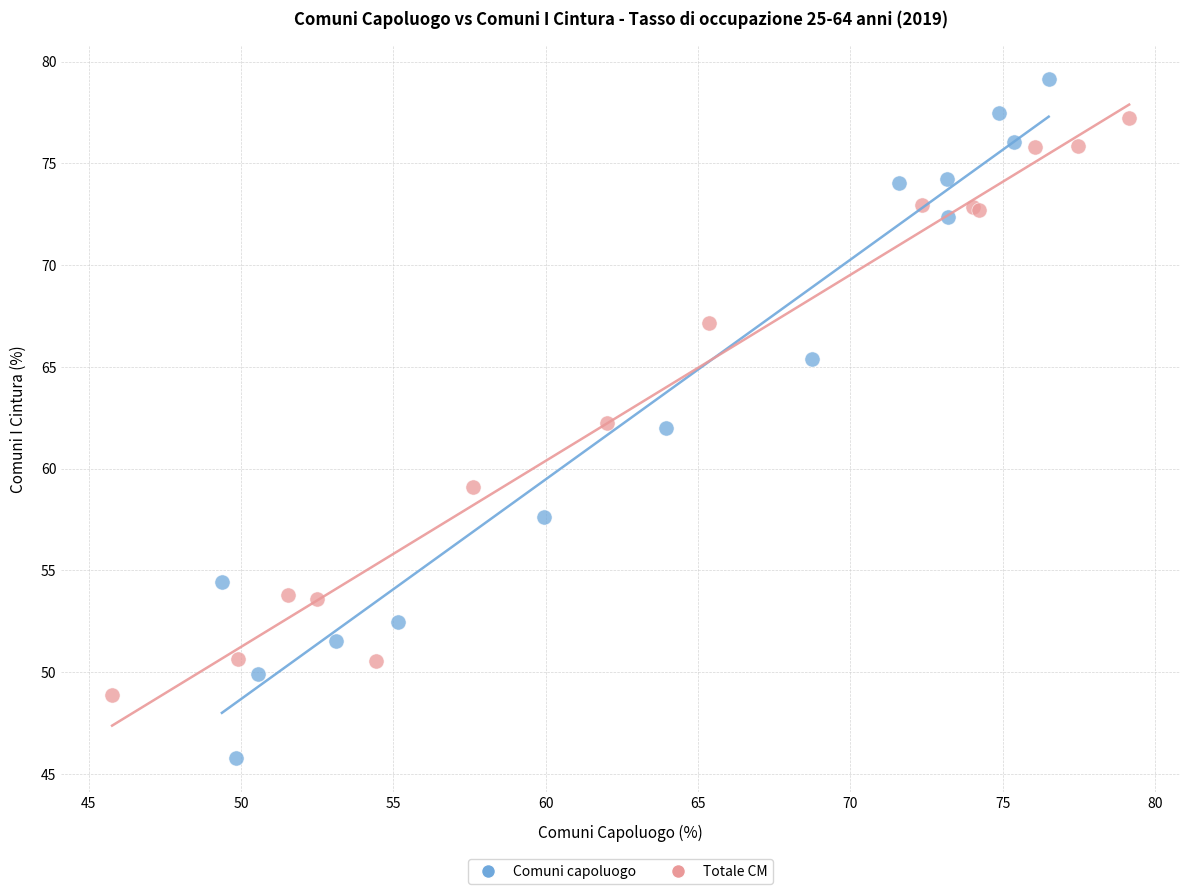

Which series contains the highest Y value?

Comuni capoluogo